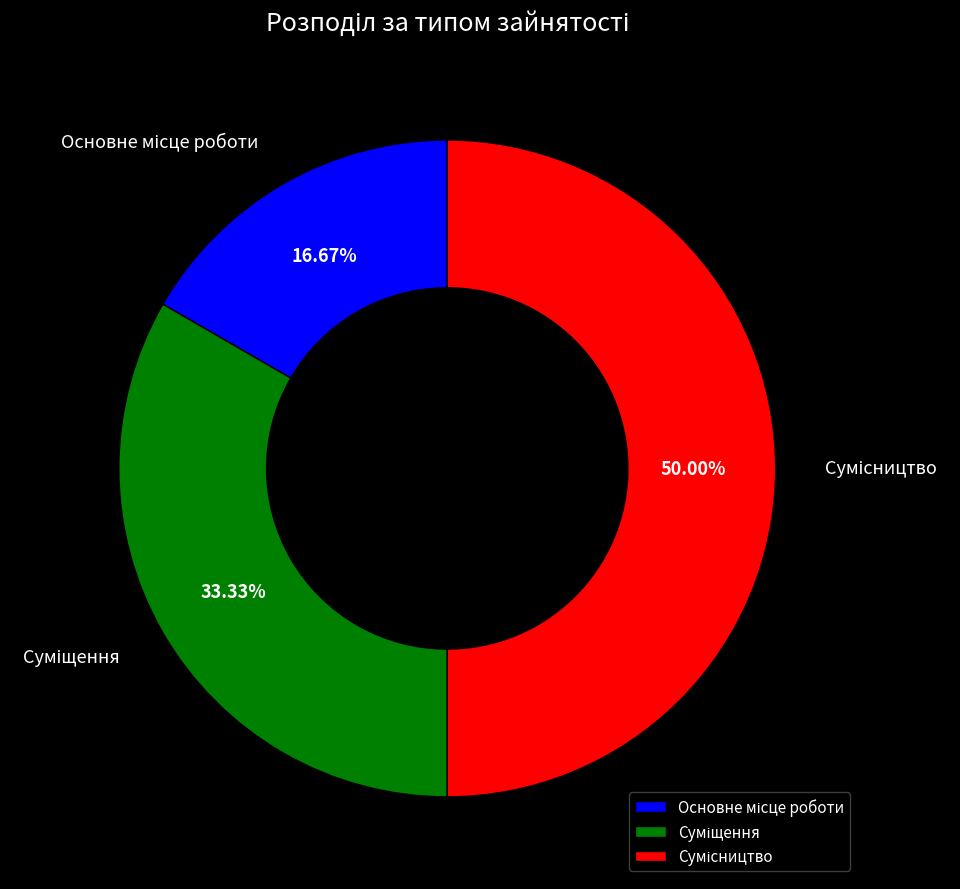

To the nearest percent, what is the difference between the Сумісництво and Суміщення slice percentages?

17%